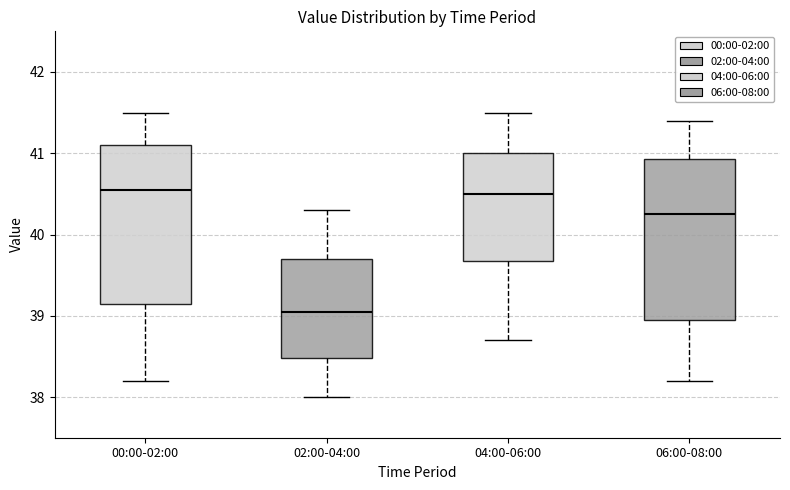

Reading left to right, read every box against the y-axis: the position of its median line, the range the box covers, and the ends of its whiskers. The values are not printed on the chart, so give them approximately, as read against the axis.

00:00-02:00: median 40.6, box 39.2 to 41.1, whiskers 38.2 to 41.5
02:00-04:00: median 39.1, box 38.5 to 39.7, whiskers 38.0 to 40.3
04:00-06:00: median 40.5, box 39.7 to 41.0, whiskers 38.7 to 41.5
06:00-08:00: median 40.3, box 39.0 to 40.9, whiskers 38.2 to 41.4